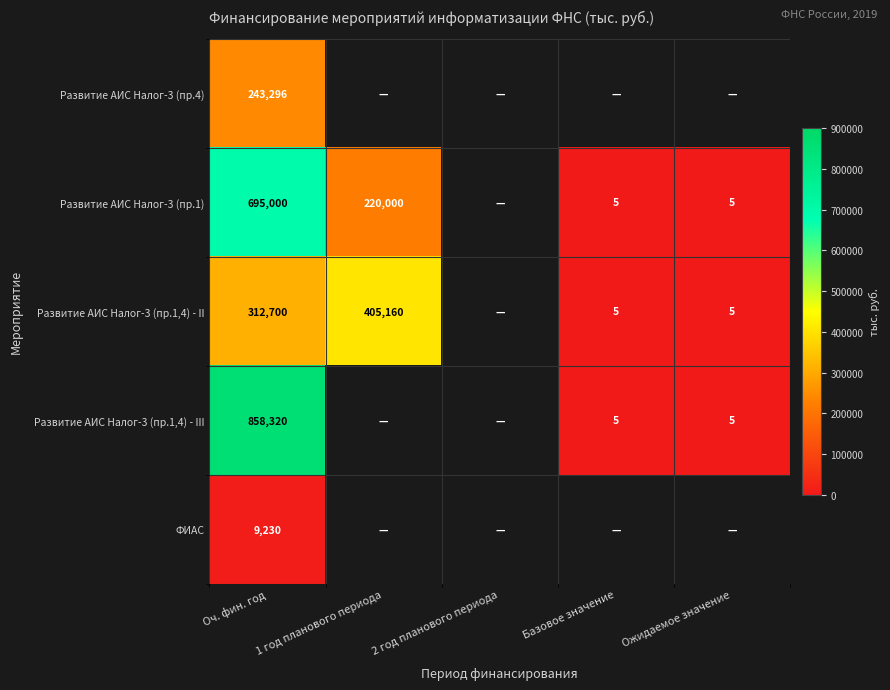

The value of Развитие АИС Налог-3 (пр.1,4) - II at 1 год планового периода is 405160.0. True or false?

True